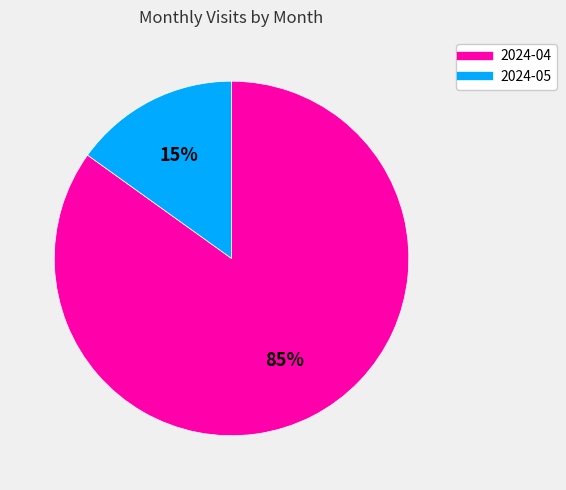

Do 2024-04 and 2024-05 together represent more than half of the pie?

Yes